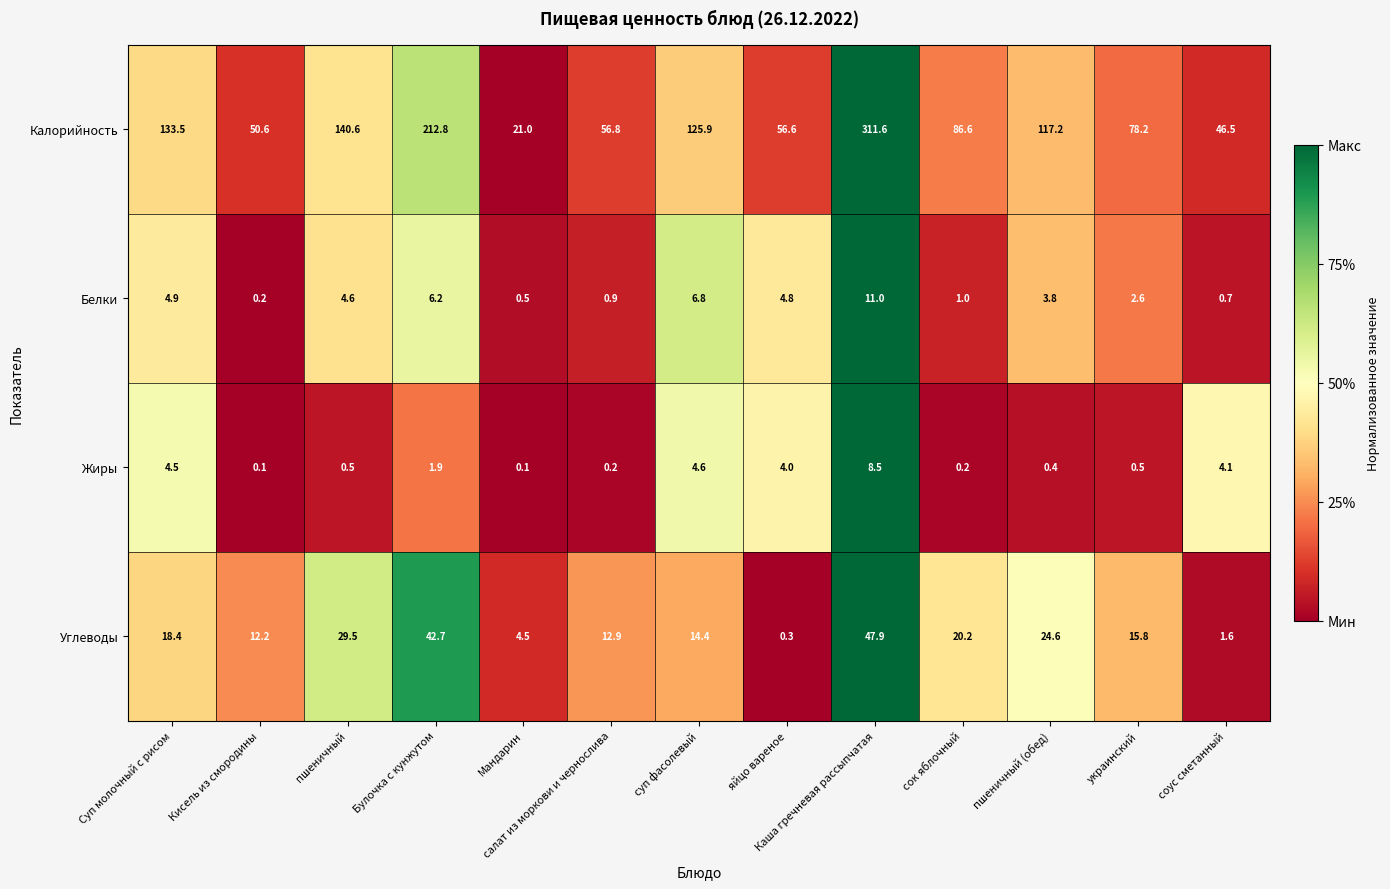

How many distinct data groups are displayed?

4